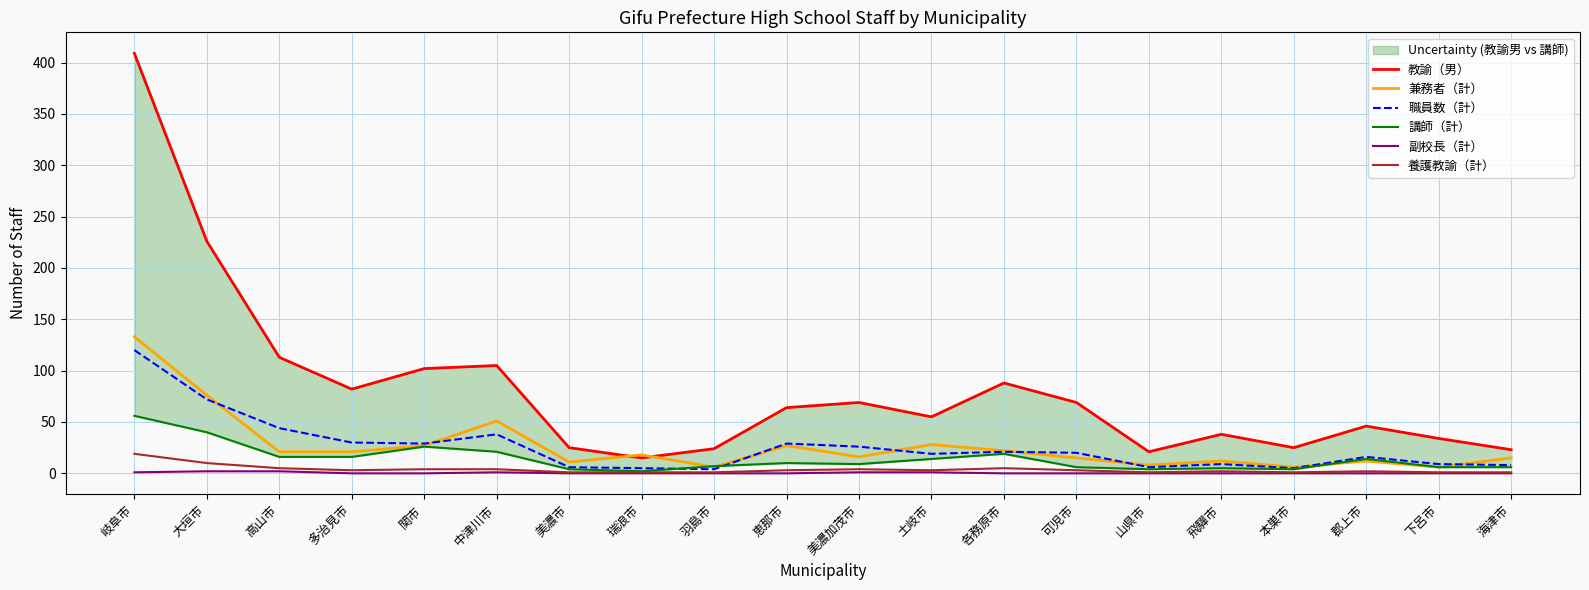

True or false: 教諭（男） and 副校長（計） cross at least once.

False